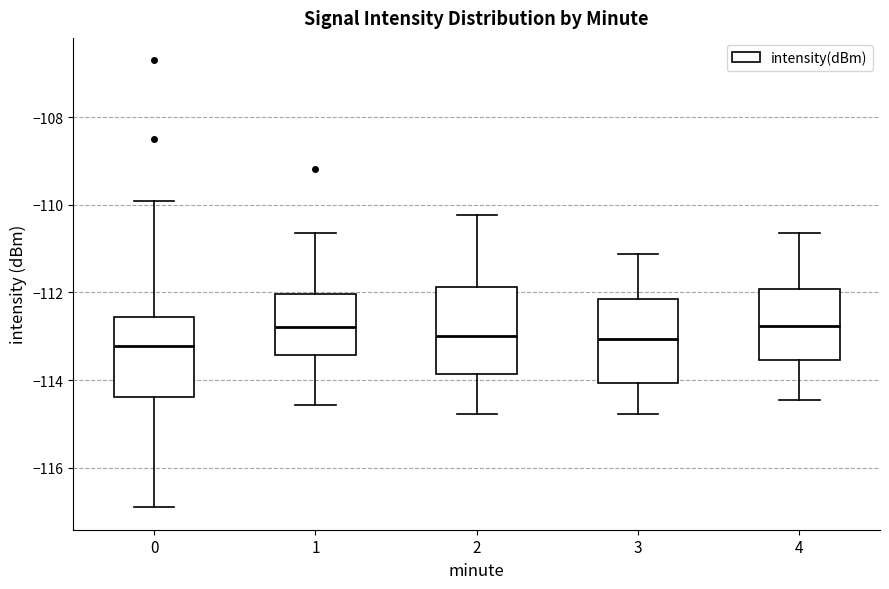

Where does the upper whisker of the box at x = 3 end on the y-axis? The values are not printed on the chart, so give them approximately, as read against the axis.

-111.2